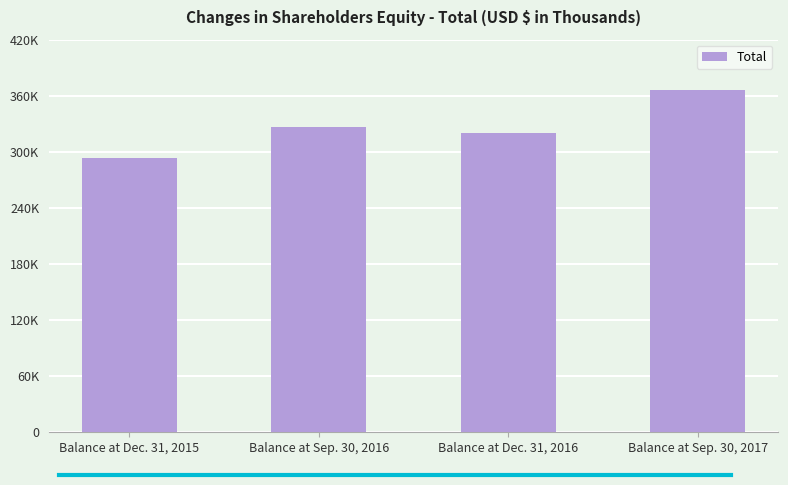

What is the greatest value displayed?

366002